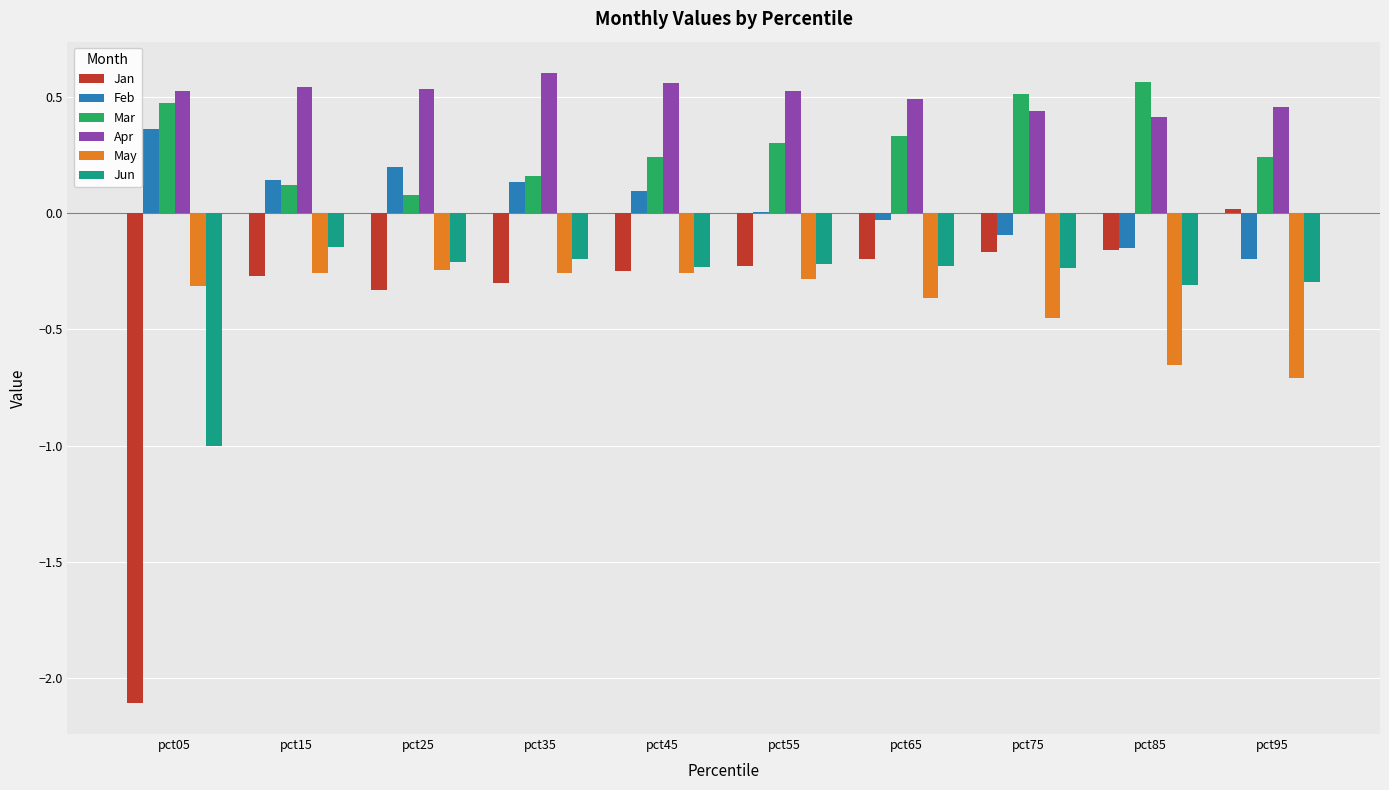

What is the sum of all Apr values?

5.1